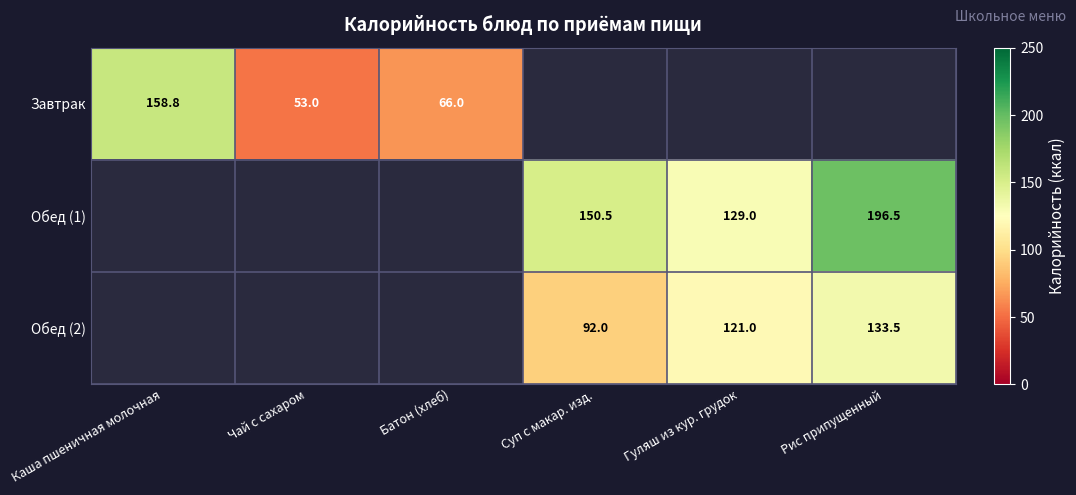

The value of Обед (1) at Гуляш из кур. грудок is 129.0. True or false?

True